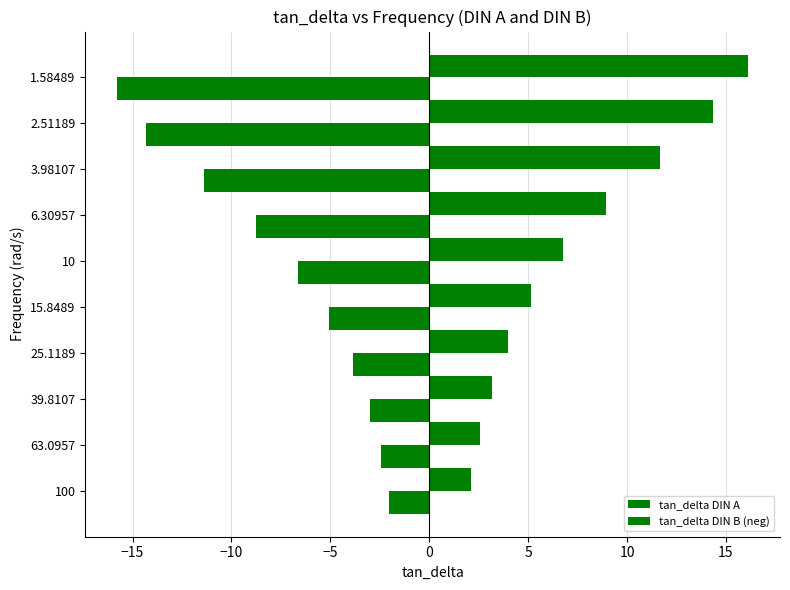

Count the number of data series in this chart.

2